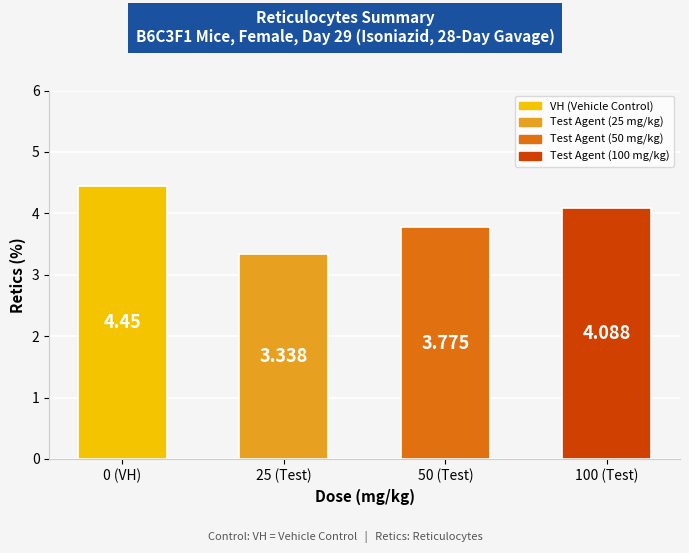

Which label corresponds to the largest value in the chart?

0 (VH)